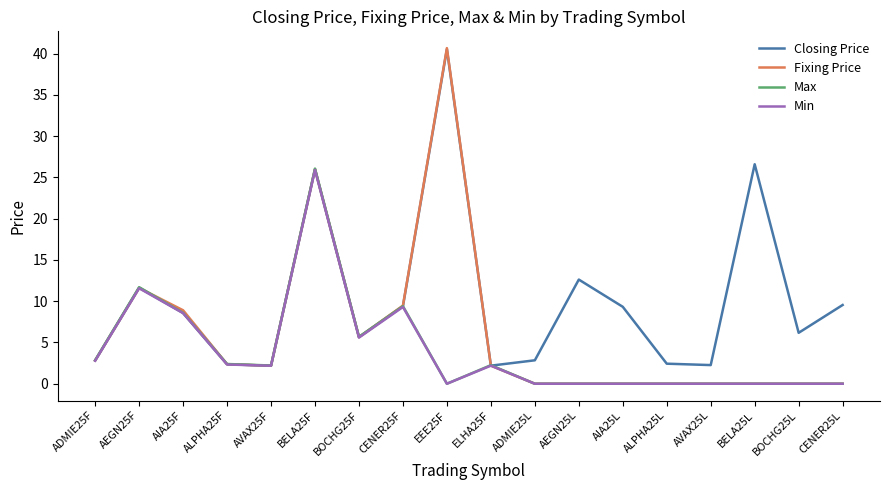

How many values in the Fixing Price series exceed 2?

10